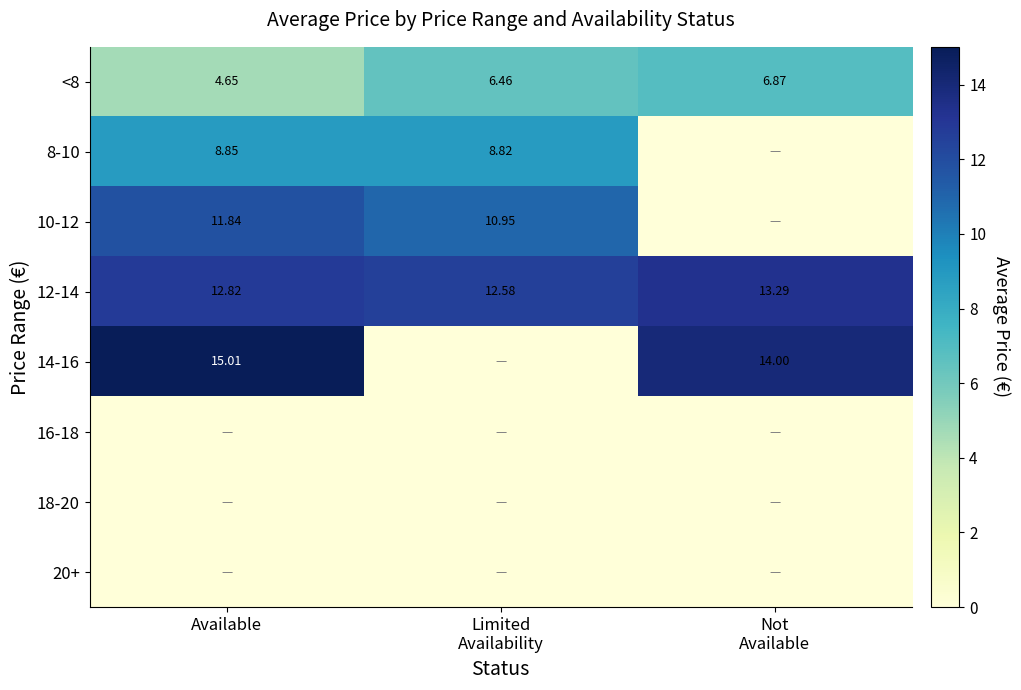

What is the greatest value displayed?

15.0